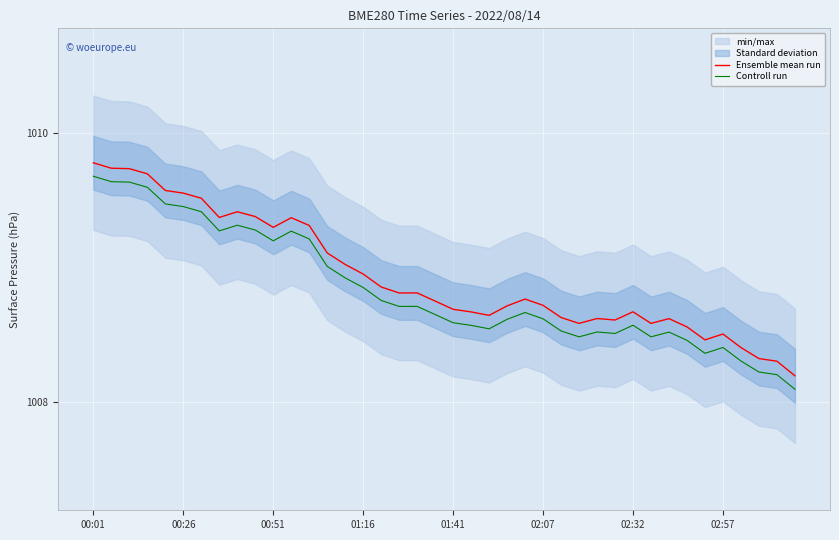

The Ensemble mean run series shows 1008.8 at 18. True or false?

True